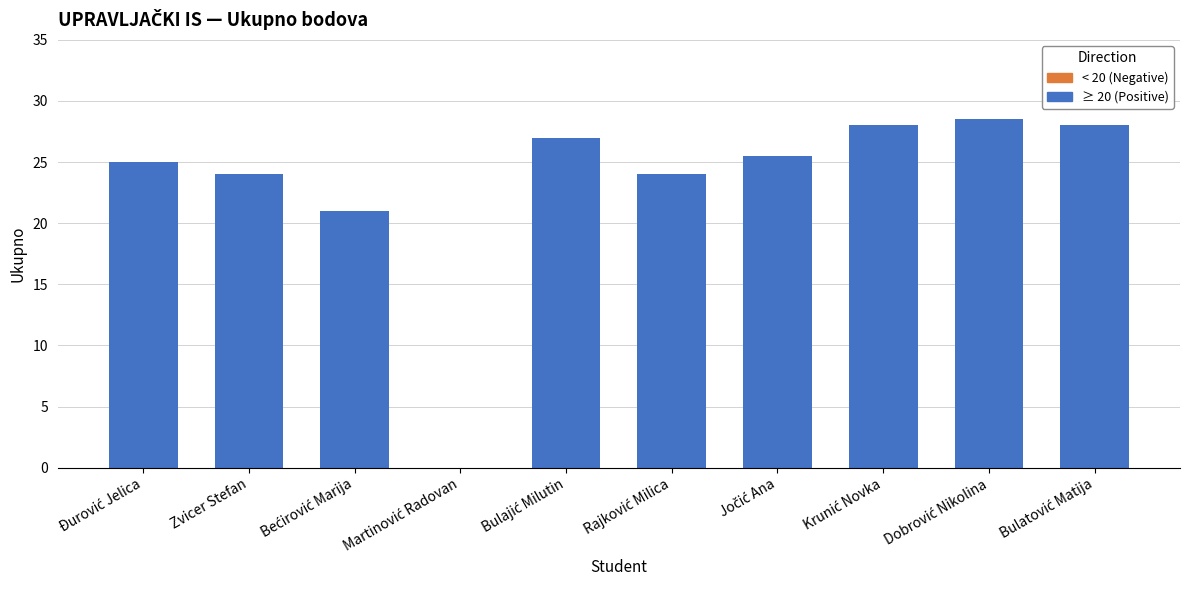

What is the maximum value shown in the chart?

28.5